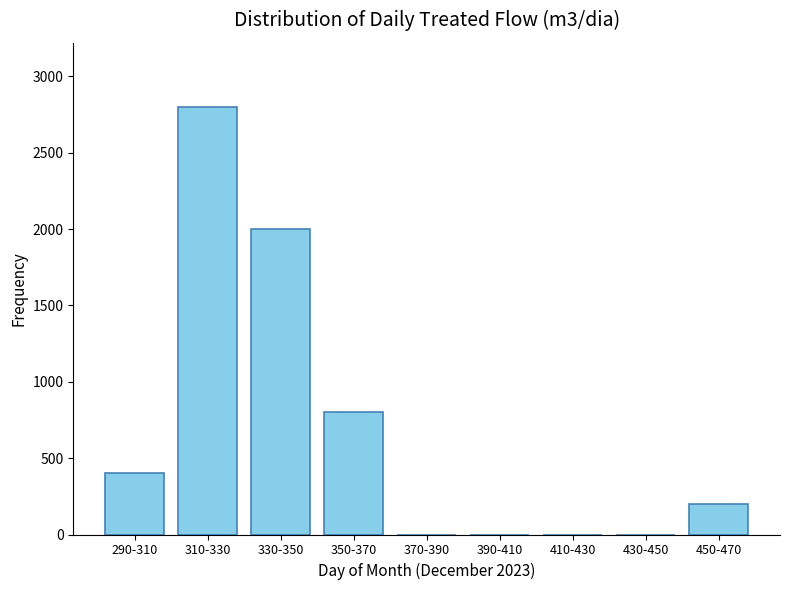

What is the greatest value displayed?

2800